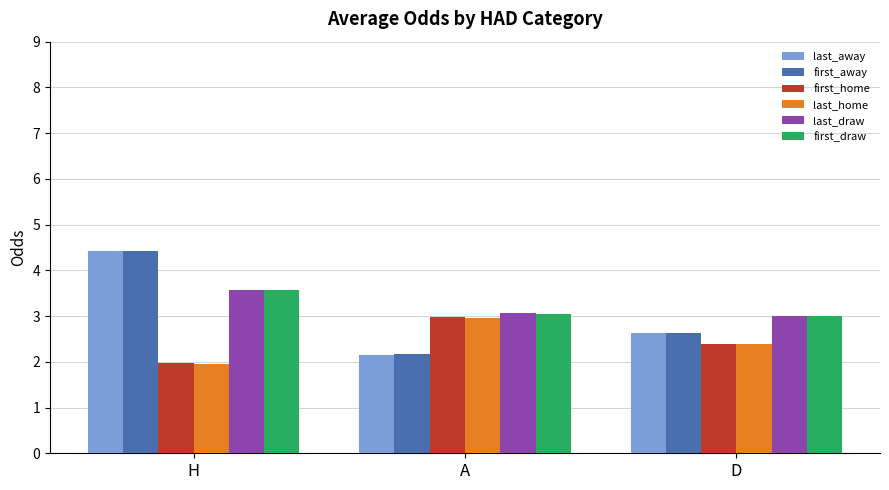

Does the chart contain stacked bars?

No